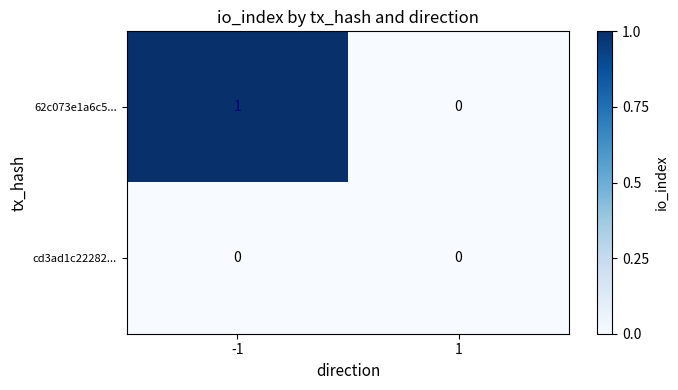

Reading left to right, list all the values displayed in this chart.

62c073e1a6c5...: 1	0
cd3ad1c22282...: 0	0